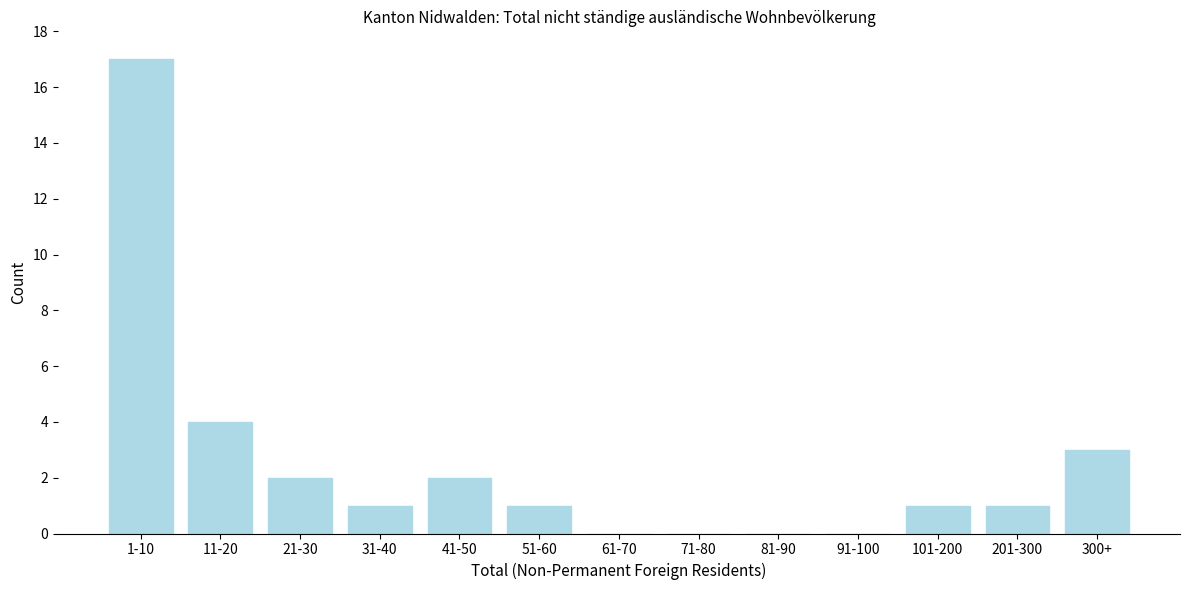

Reading left to right, list all the values displayed in this chart.

1-10=17	11-20=4	21-30=2	31-40=1	41-50=2	51-60=1	61-70=0	71-80=0	81-90=0	91-100=0	101-200=1	201-300=1	300+=3